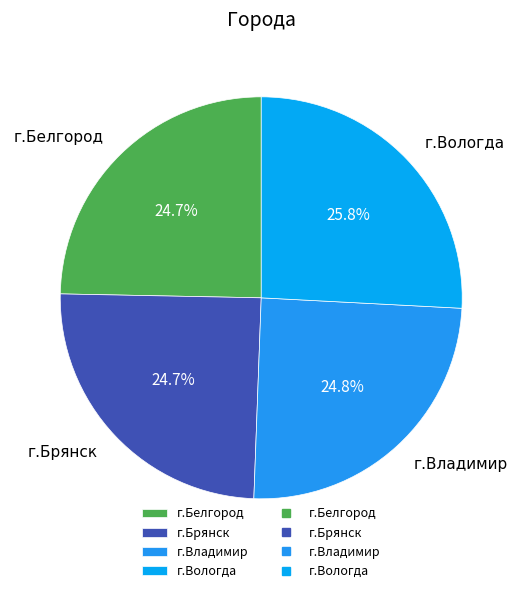

Count the number of slices in the pie.

4